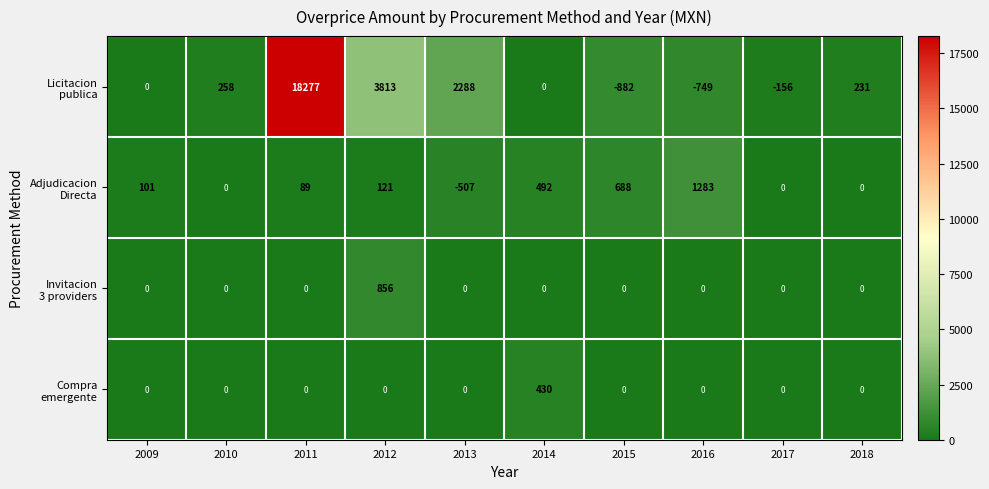

What is the greatest value displayed?

18277